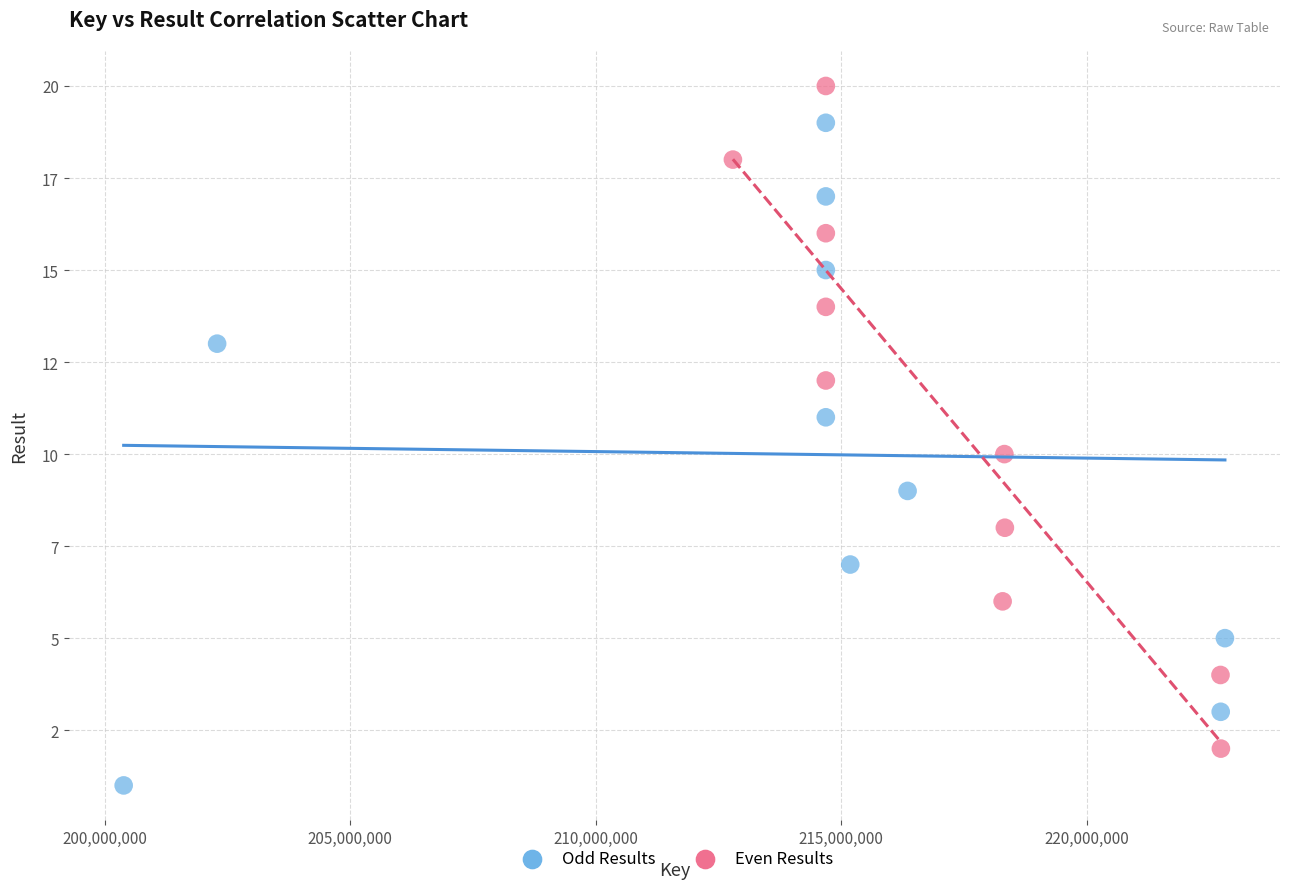

Which series contains the lowest Y value?

Odd Results